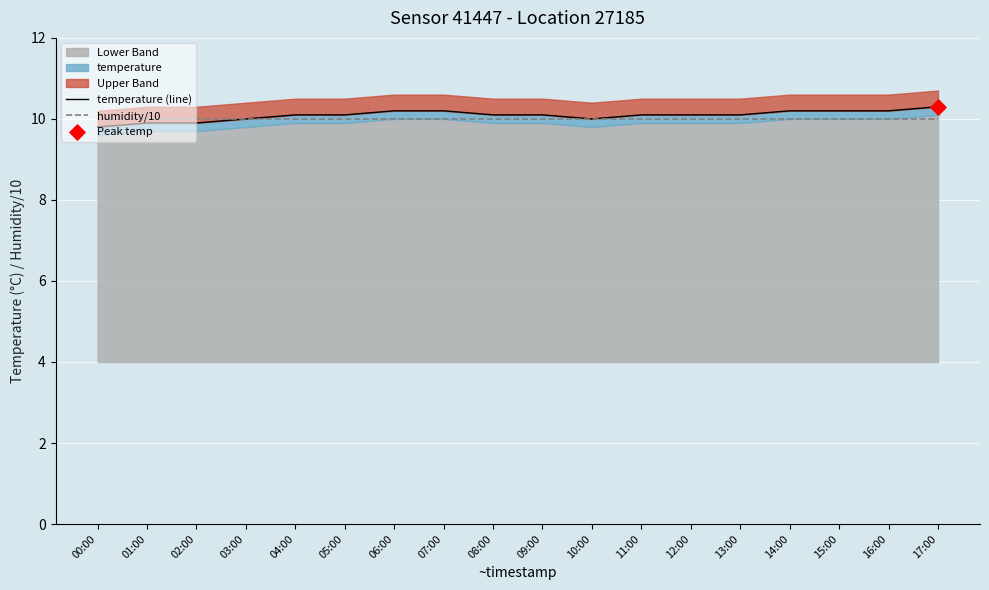

At how many categories does at least one series exceed 10?

13